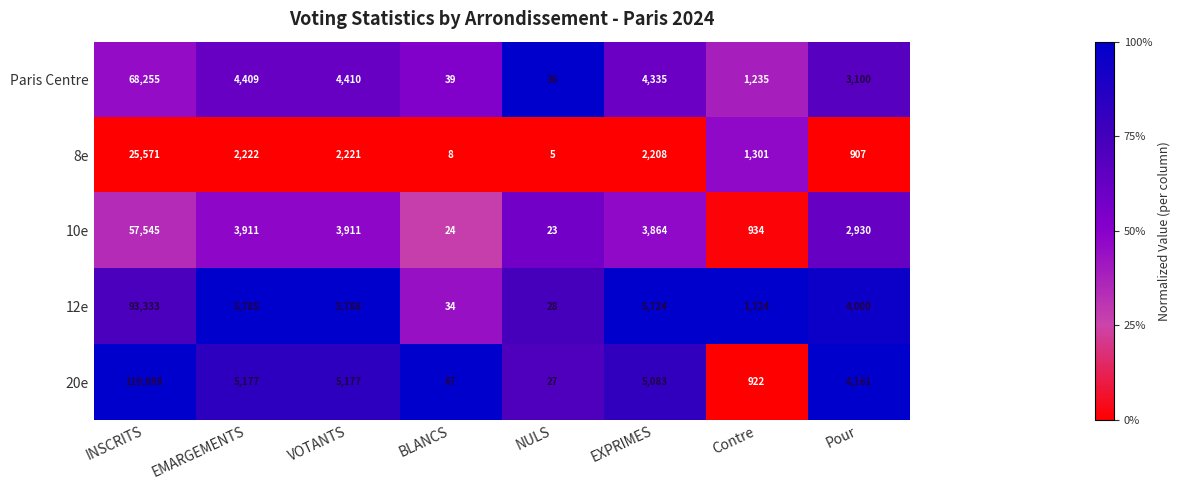

What value does the 10e series have at EMARGEMENTS, to the nearest 10?

3910